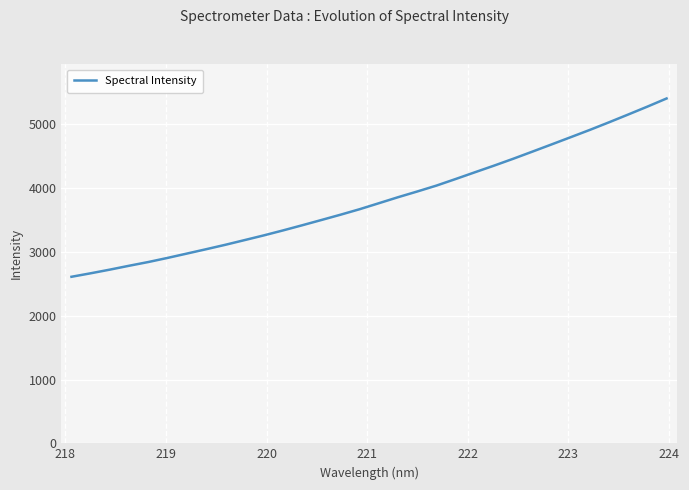

Count the number of data series in this chart.

1